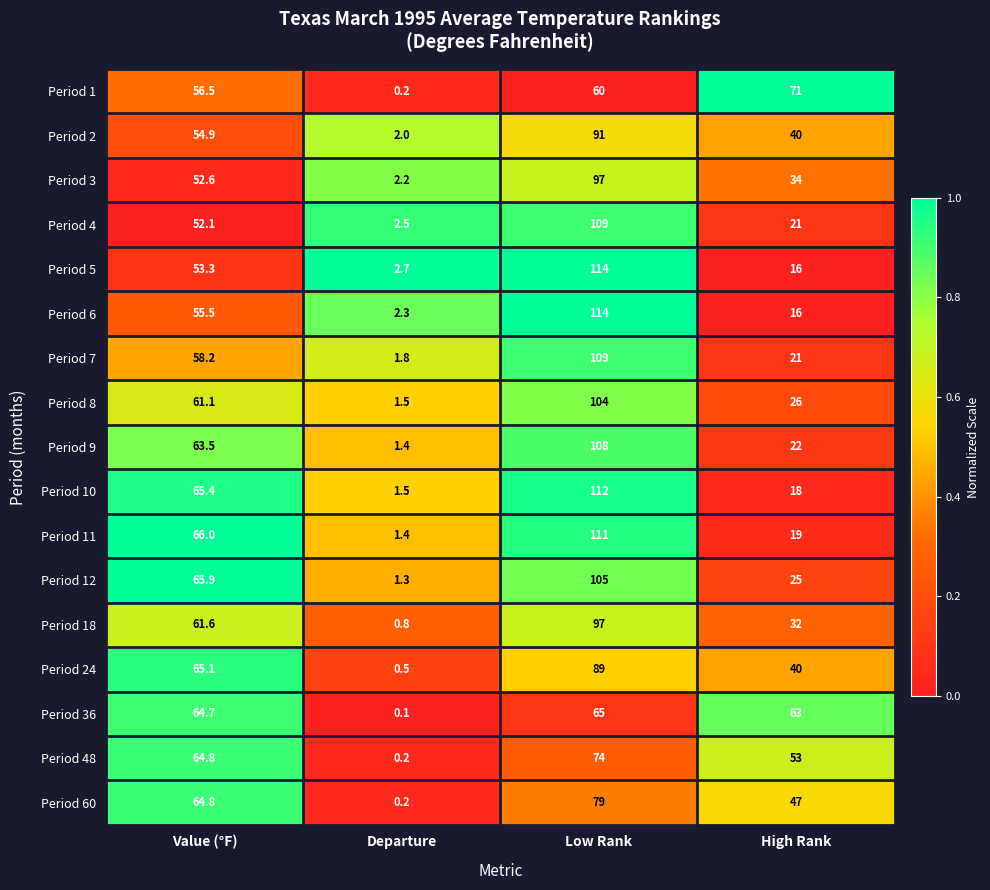

What is the difference between the Period 7 values at High Rank and Value (°F)?

37.2